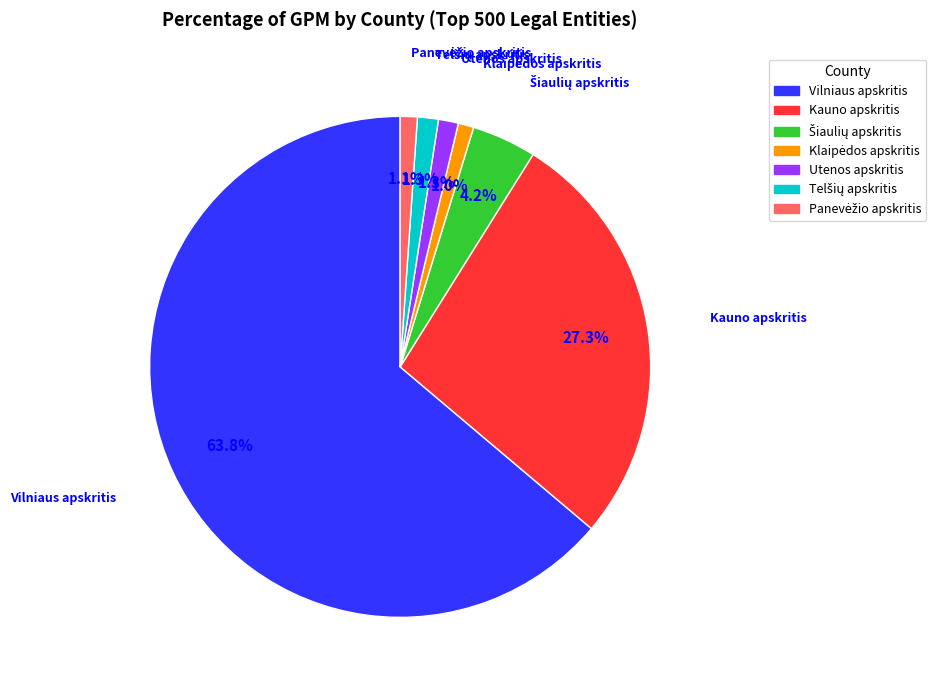

Which category has the biggest portion of the pie?

Vilniaus apskritis